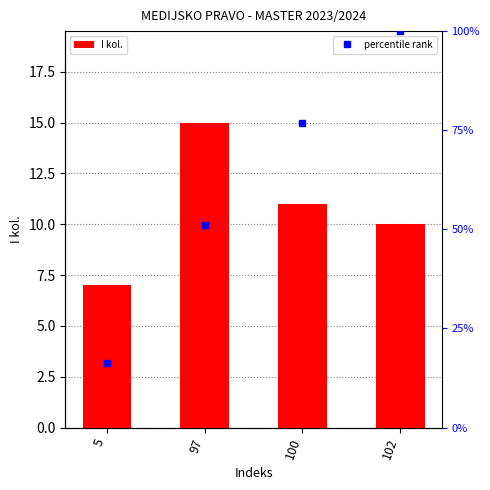

What is the sum of the values at 97 and 100?

26